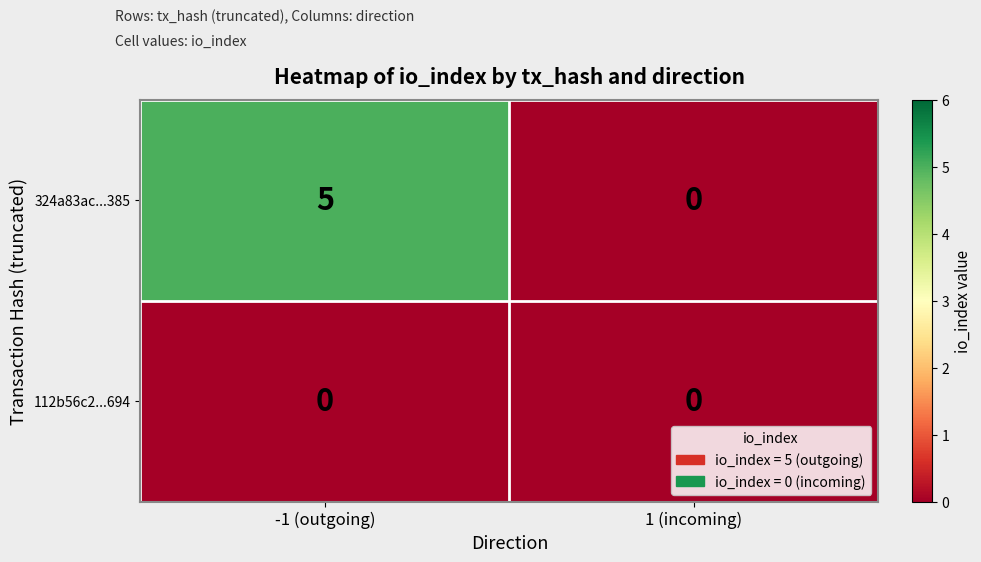

At how many categories does at least one series exceed 4?

1